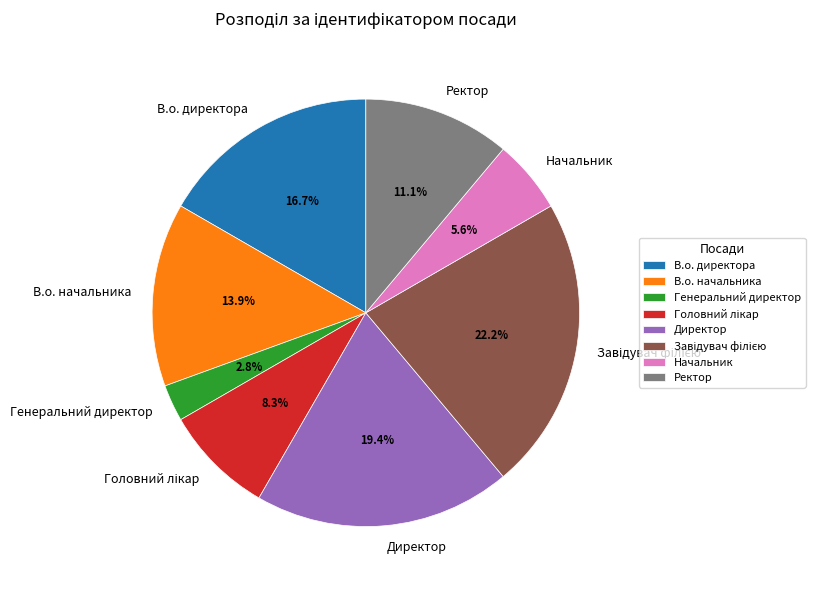

To the nearest percent, what portion does Директор represent?

19%